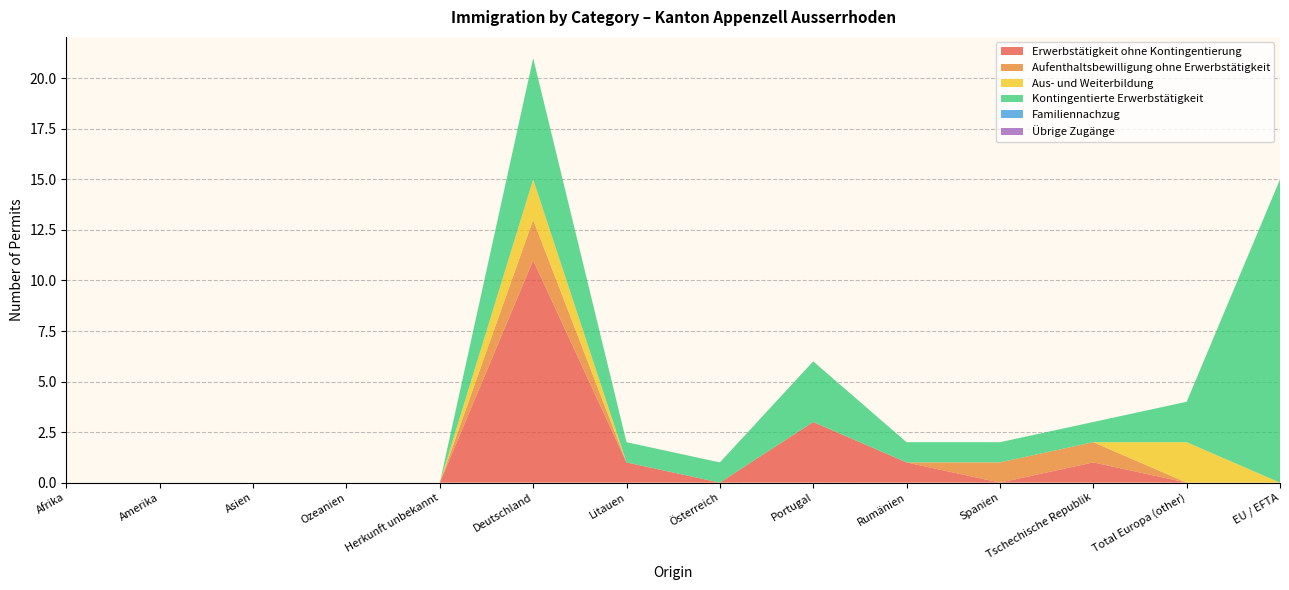

Reading left to right, extract all data points from this chart.

Erwerbstätigkeit ohne Kontingentierung: Afrika=0	Amerika=0	Asien=0	Ozeanien=0	Herkunft unbekannt=0	Deutschland=11	Litauen=1	Österreich=0	Portugal=3	Rumänien=1	Spanien=0	Tschechische Republik=1	Total Europa (other)=0	EU / EFTA=0
Aufenthaltsbewilligung ohne Erwerbstätigkeit: Afrika=0	Amerika=0	Asien=0	Ozeanien=0	Herkunft unbekannt=0	Deutschland=2	Litauen=0	Österreich=0	Portugal=0	Rumänien=0	Spanien=1	Tschechische Republik=1	Total Europa (other)=0	EU / EFTA=0
Aus- und Weiterbildung: Afrika=0	Amerika=0	Asien=0	Ozeanien=0	Herkunft unbekannt=0	Deutschland=2	Litauen=0	Österreich=0	Portugal=0	Rumänien=0	Spanien=0	Tschechische Republik=0	Total Europa (other)=2	EU / EFTA=0
Kontingentierte Erwerbstätigkeit: Afrika=0	Amerika=0	Asien=0	Ozeanien=0	Herkunft unbekannt=0	Deutschland=6	Litauen=1	Österreich=1	Portugal=3	Rumänien=1	Spanien=1	Tschechische Republik=1	Total Europa (other)=2	EU / EFTA=15
Familiennachzug: Afrika=0	Amerika=0	Asien=0	Ozeanien=0	Herkunft unbekannt=0	Deutschland=0	Litauen=0	Österreich=0	Portugal=0	Rumänien=0	Spanien=0	Tschechische Republik=0	Total Europa (other)=0	EU / EFTA=0
Übrige Zugänge: Afrika=0	Amerika=0	Asien=0	Ozeanien=0	Herkunft unbekannt=0	Deutschland=0	Litauen=0	Österreich=0	Portugal=0	Rumänien=0	Spanien=0	Tschechische Republik=0	Total Europa (other)=0	EU / EFTA=0